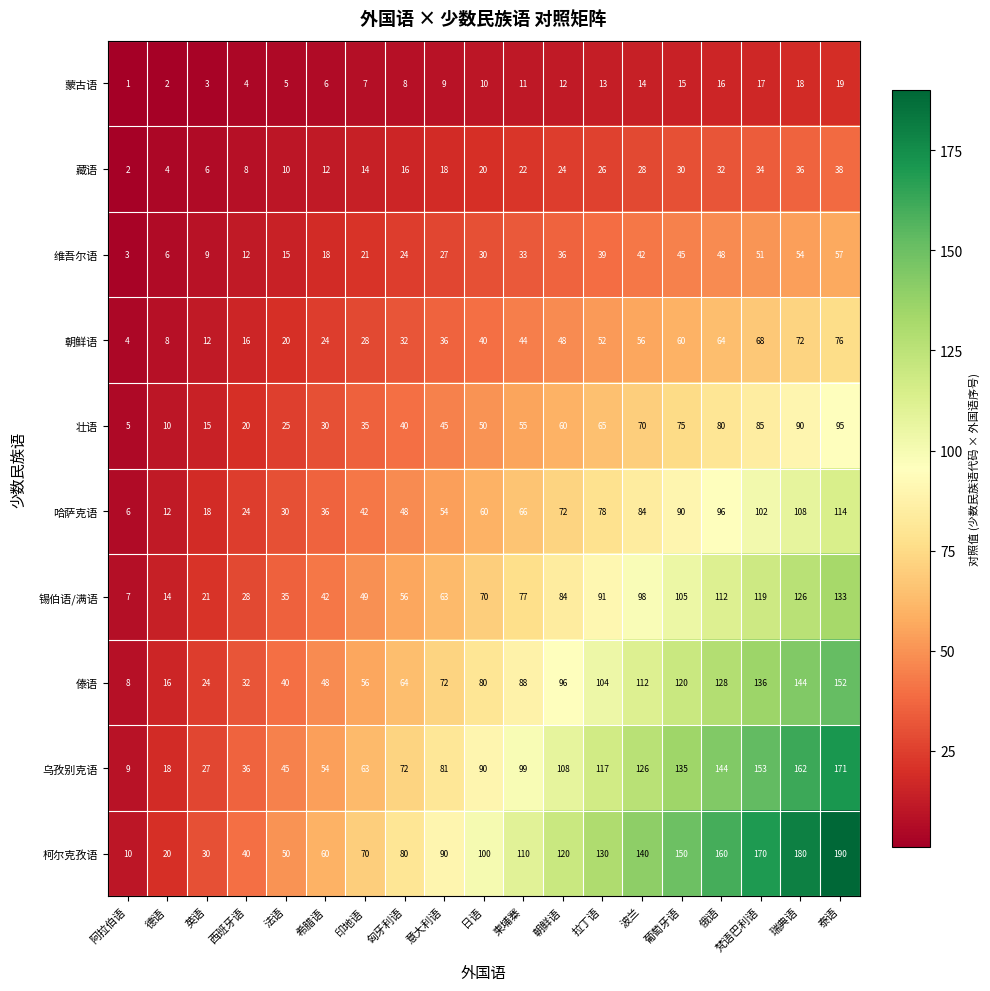

Which series has the largest range (max minus min)?

柯尔克孜语